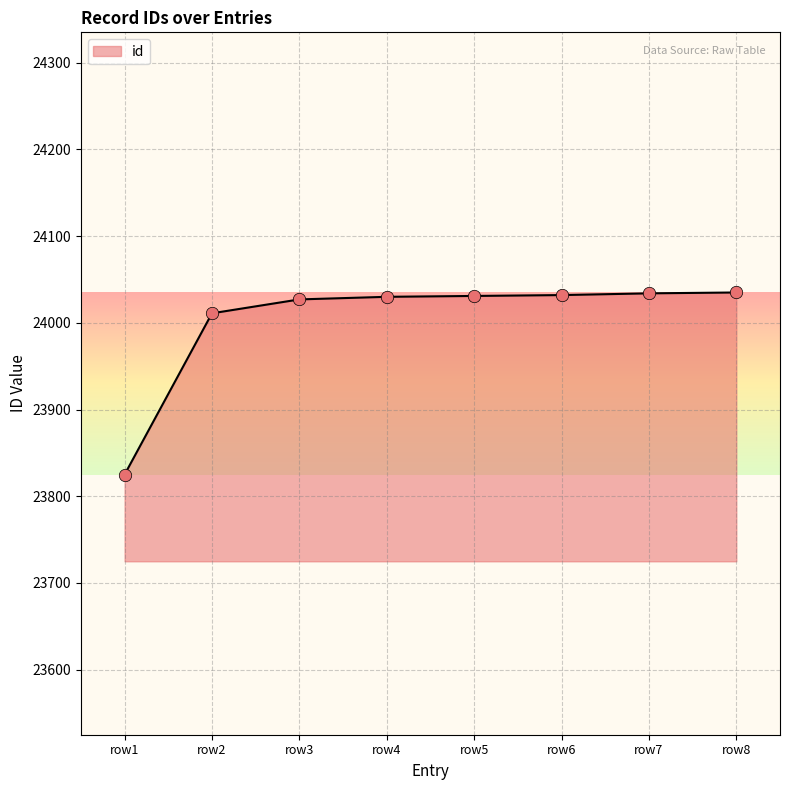

What is the ratio of the value at row7 to the value at row5?

1.0